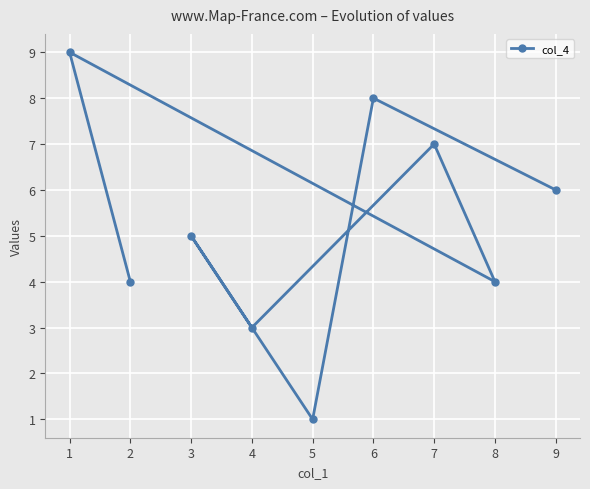

How many values are between 4 and 7?

5